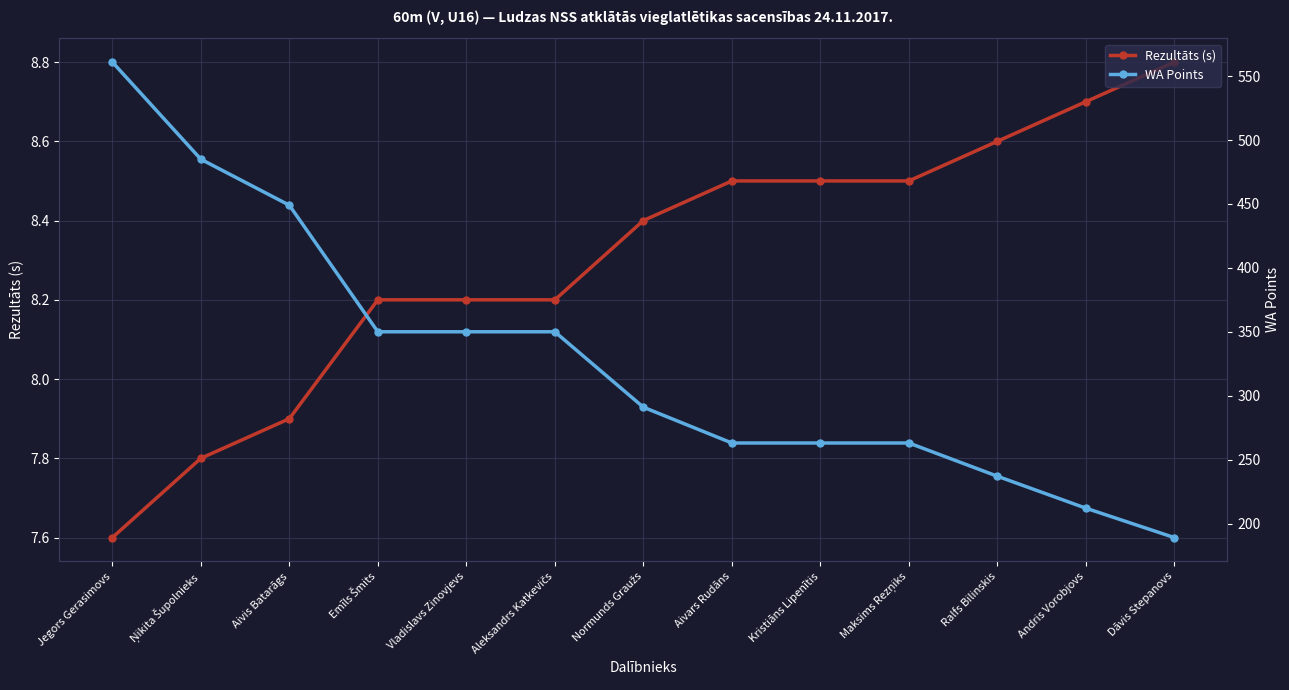

What is the sum of all Rezultāts (s) values?

107.9